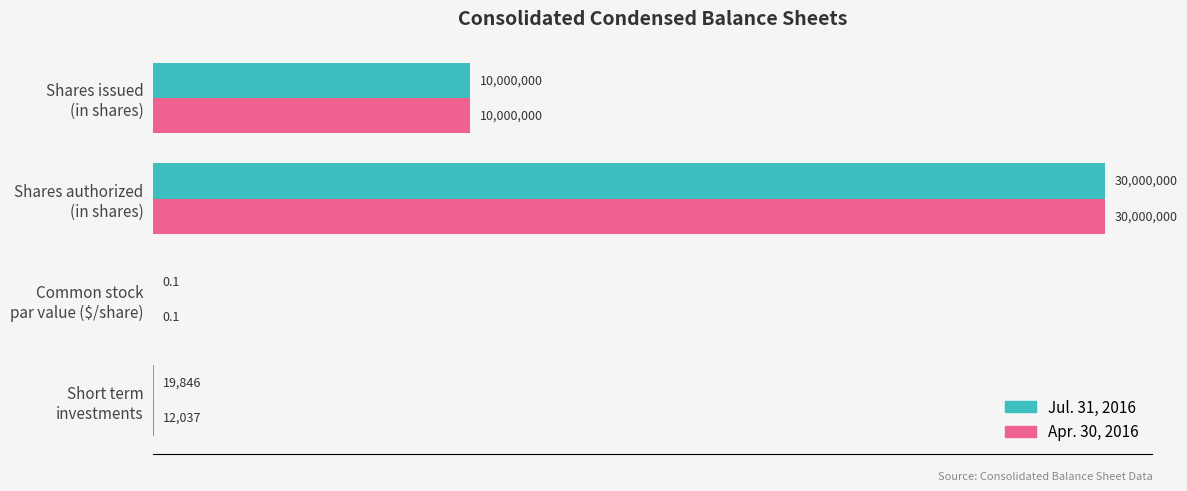

Which series has the widest spread of values?

Jul. 31, 2016